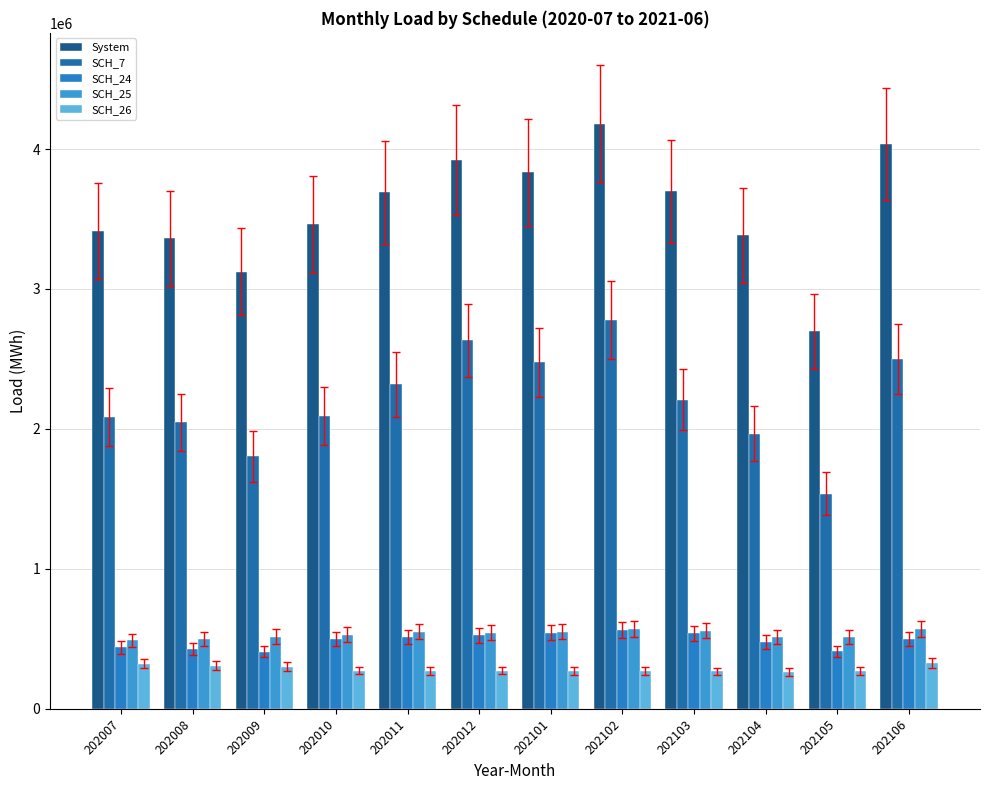

What is the spread (max minus min) of values at 202103?

3430001.8